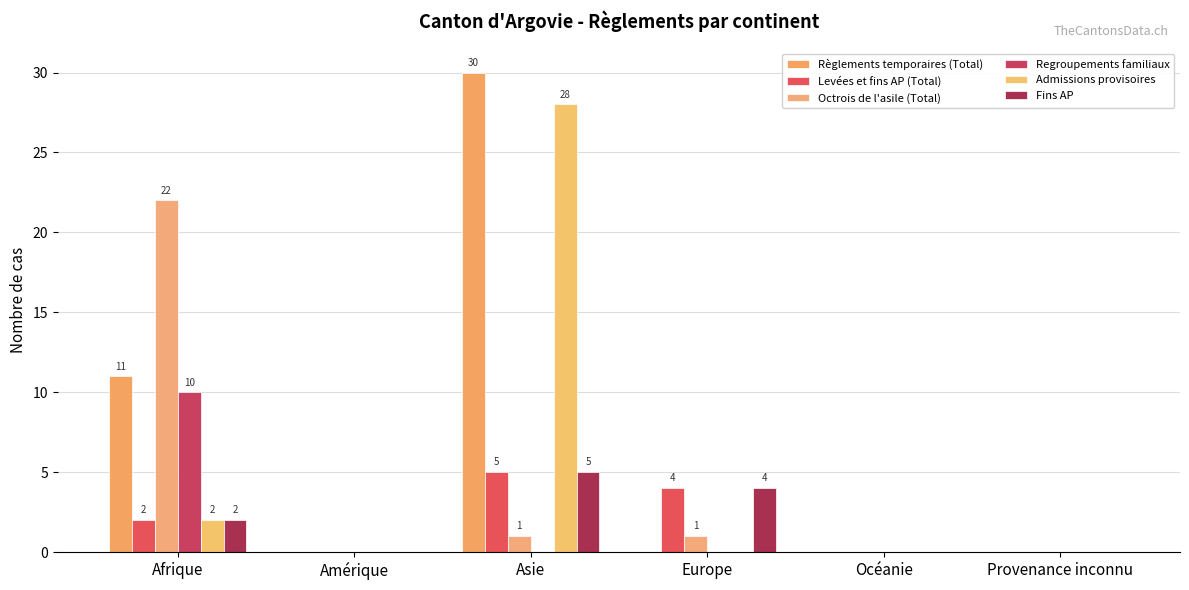

The value of Levées et fins AP (Total) at Europe is 1. True or false?

False